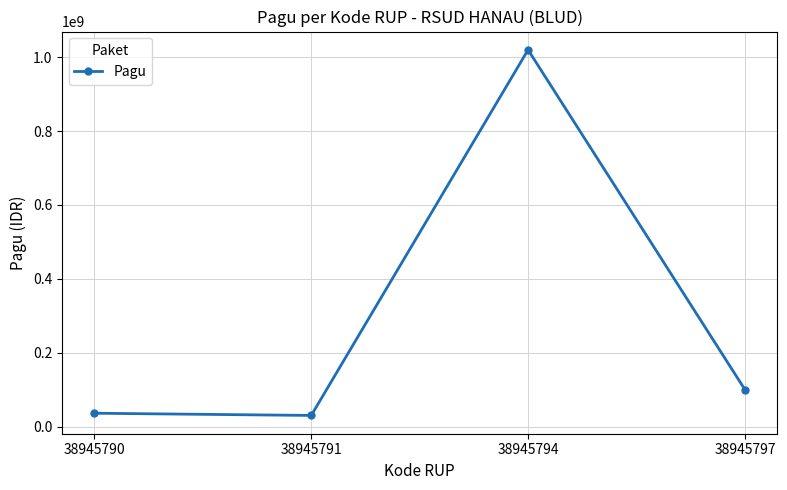

At which category does the chart reach its peak across all series?

38945794